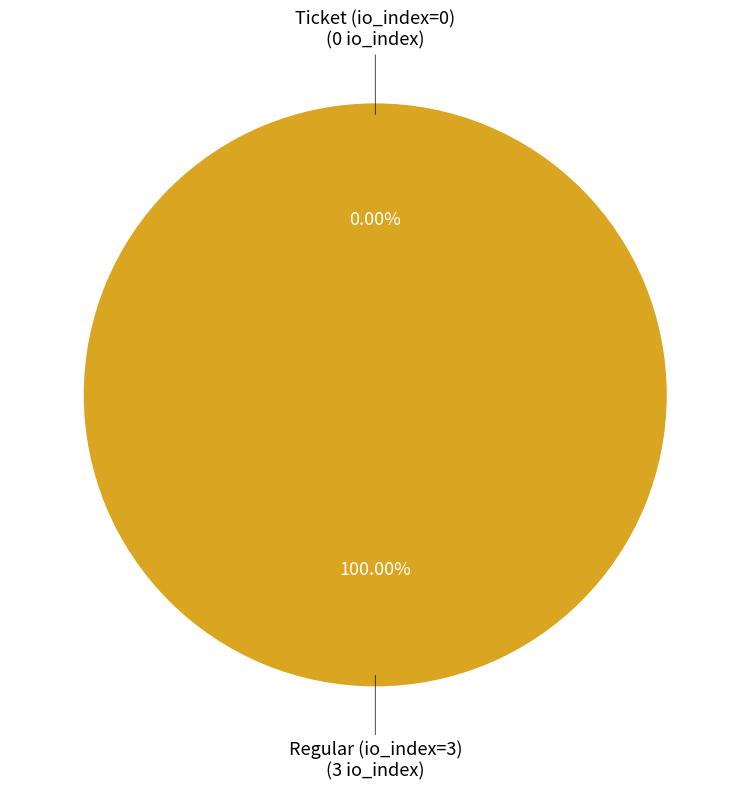

How many slices are in this pie chart?

2